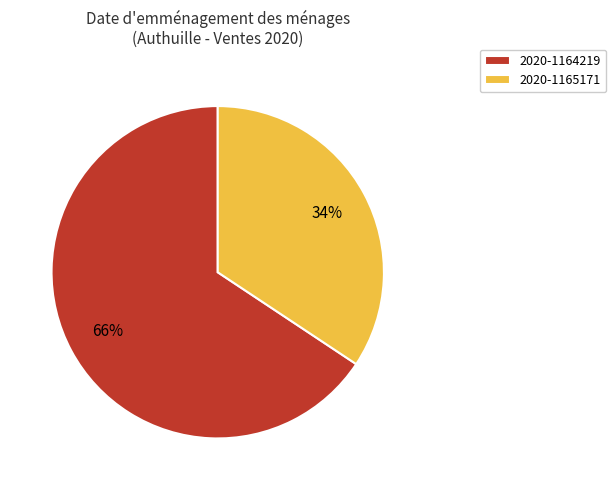

The 2020-1165171 slice represents 46% of the pie. True or false?

False